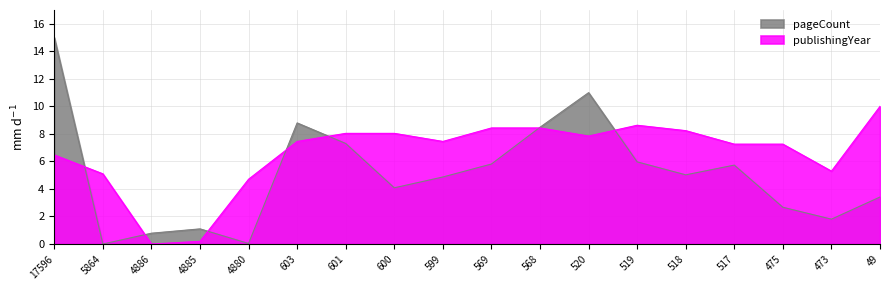

Is it true that pageCount equals 3.1 at 518?

False